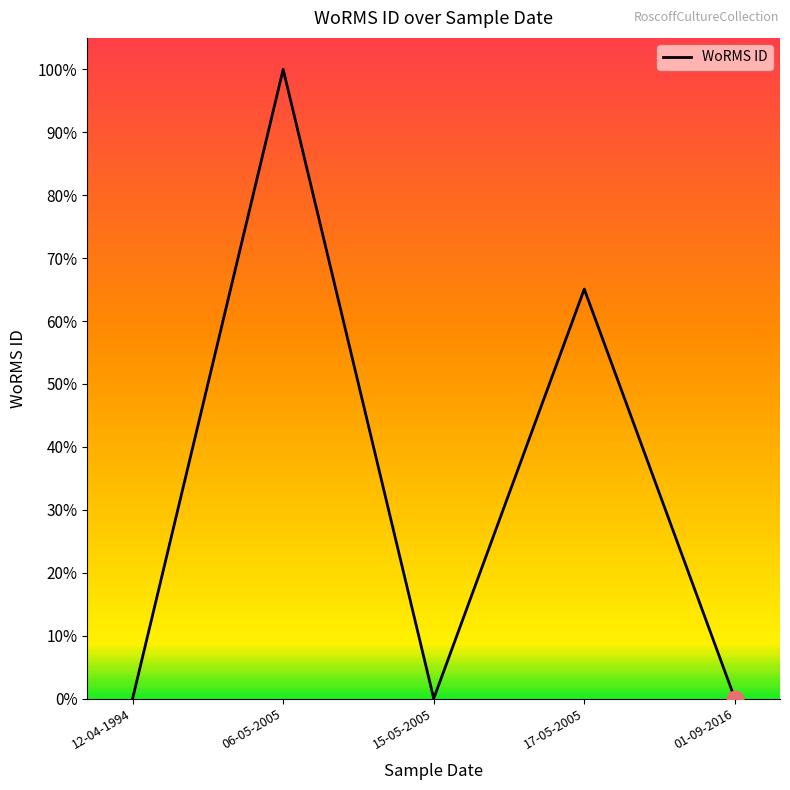

Is this an area chart (filled region under the line)?

No